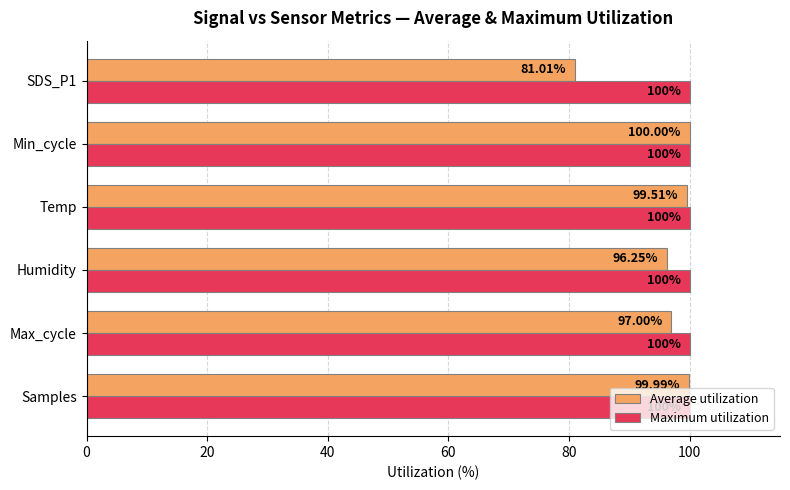

Rank the categories by Average utilization value from lowest to highest.

SDS_P1, Humidity, Max_cycle, Temp, Samples, Min_cycle